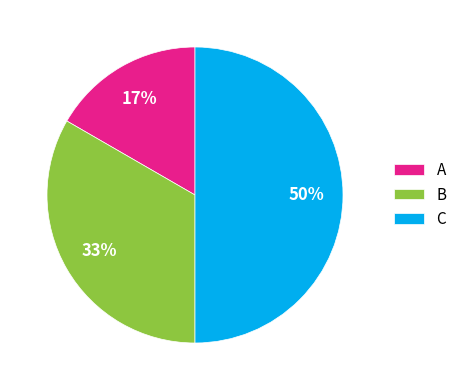

True or false: A accounts for 12% of the total.

False